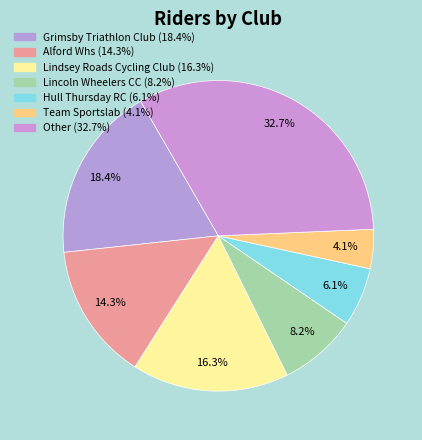

Count the number of slices in the pie.

7